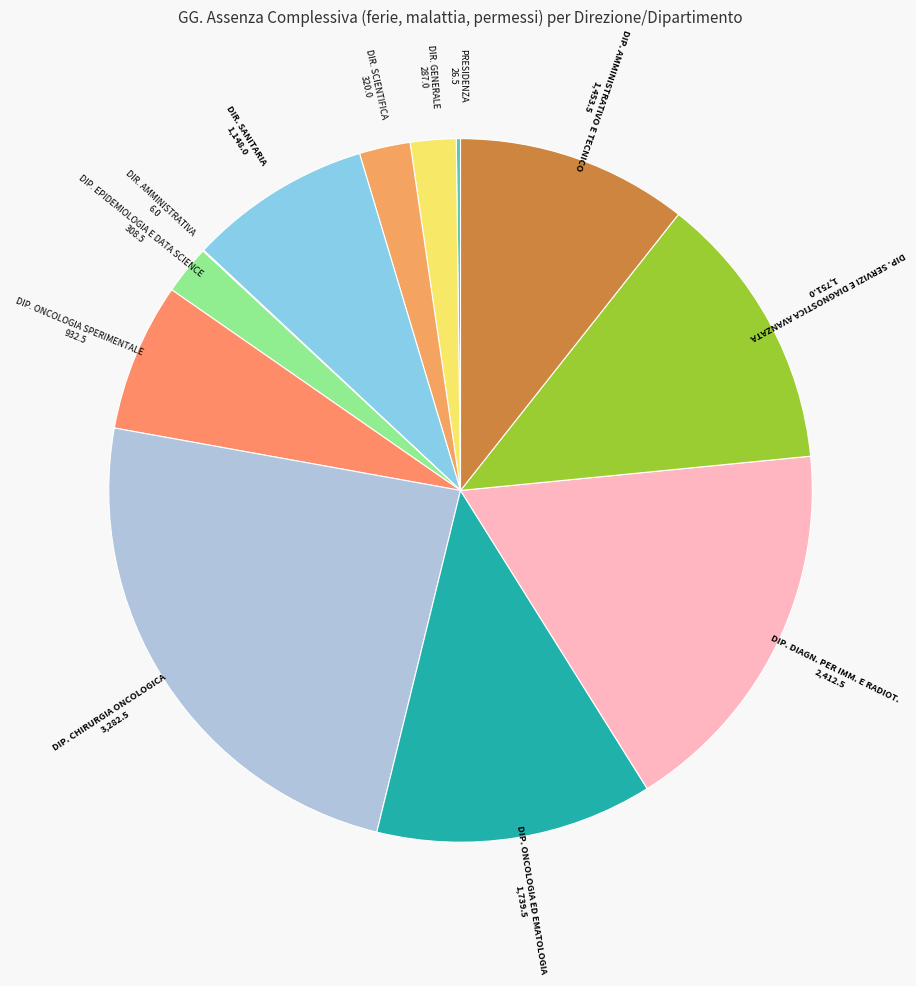

Does DIP. EPIDEMIOLOGIA E DATA SCIENCE represent more than half of the total?

No